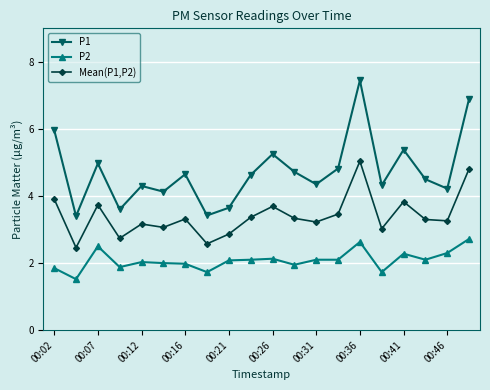

True or false: P2 and Mean(P1,P2) intersect in this chart.

False